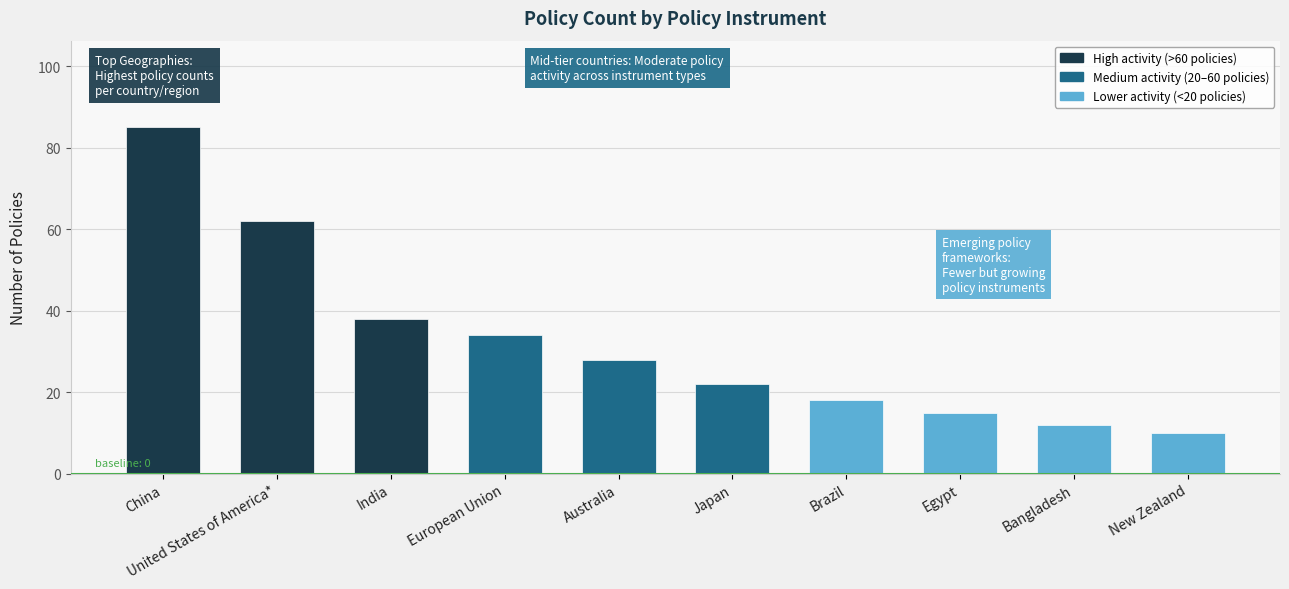

How many series are shown in this chart?

1